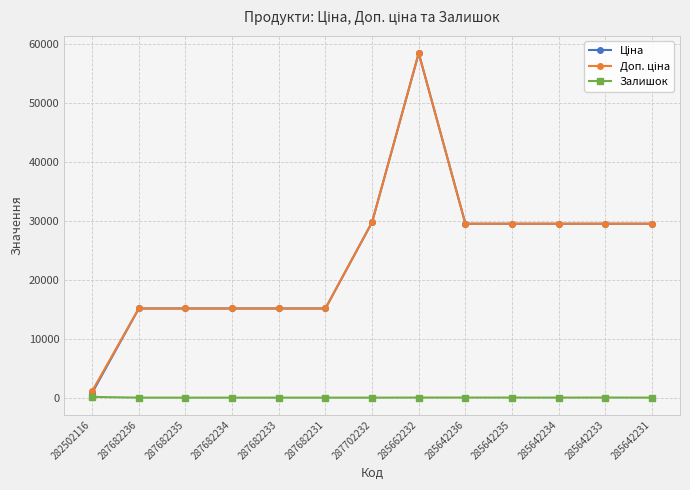

What is the spread (max minus min) of values at 287682231?

15120.0